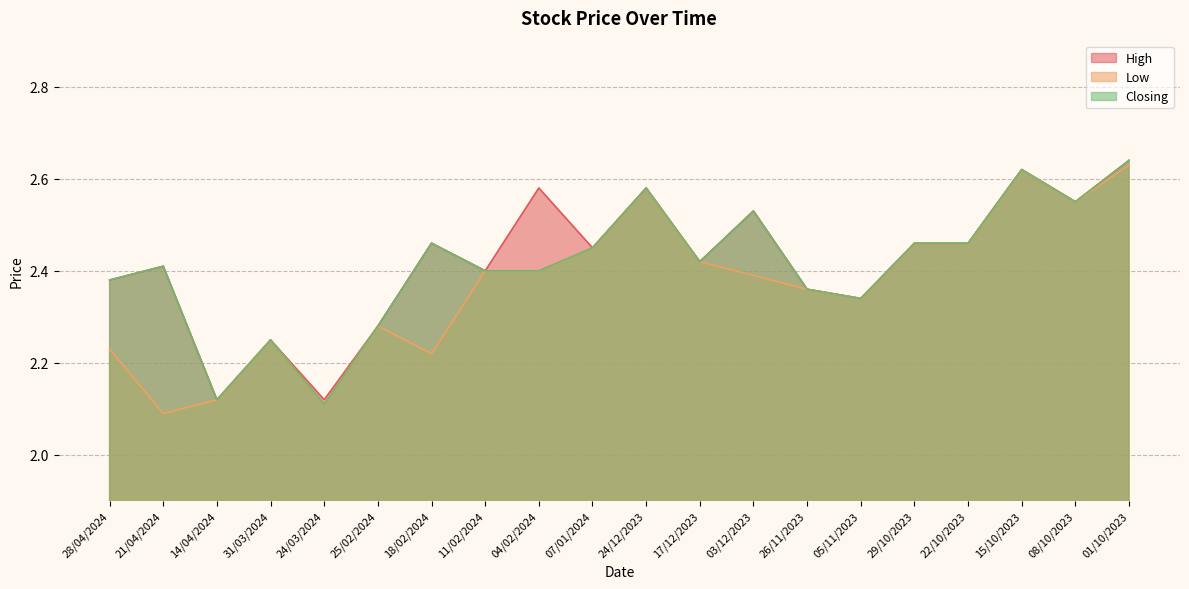

True or false: Low and High cross at least once.

False